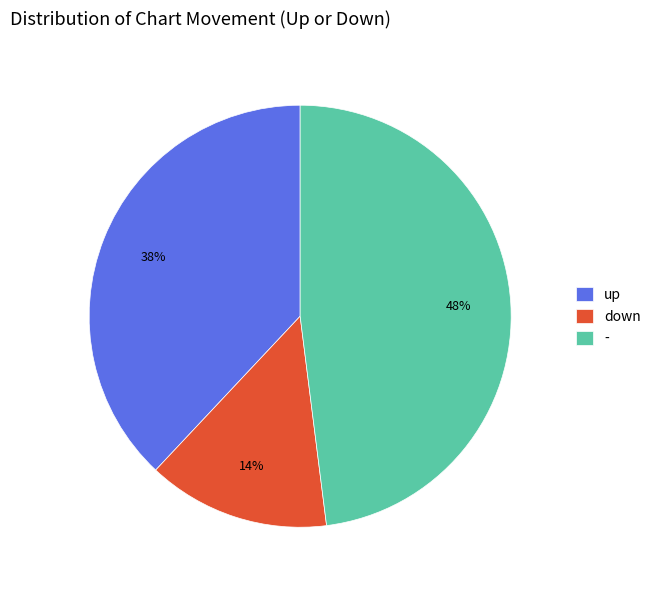

Is up the majority of the pie?

No